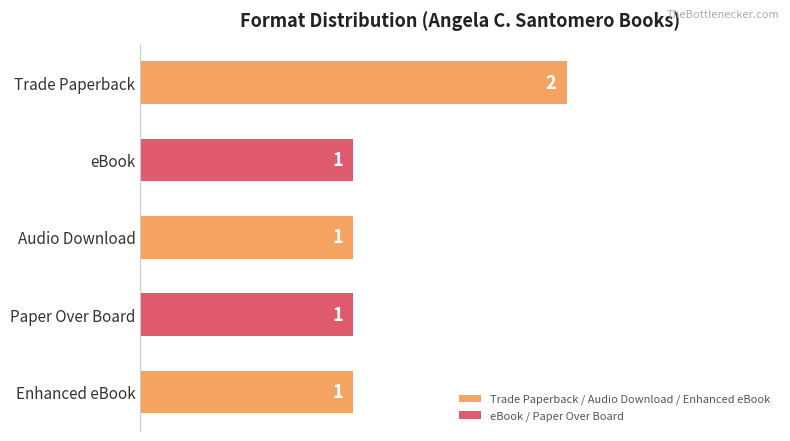

At which category does the chart reach its peak across all series?

Trade Paperback